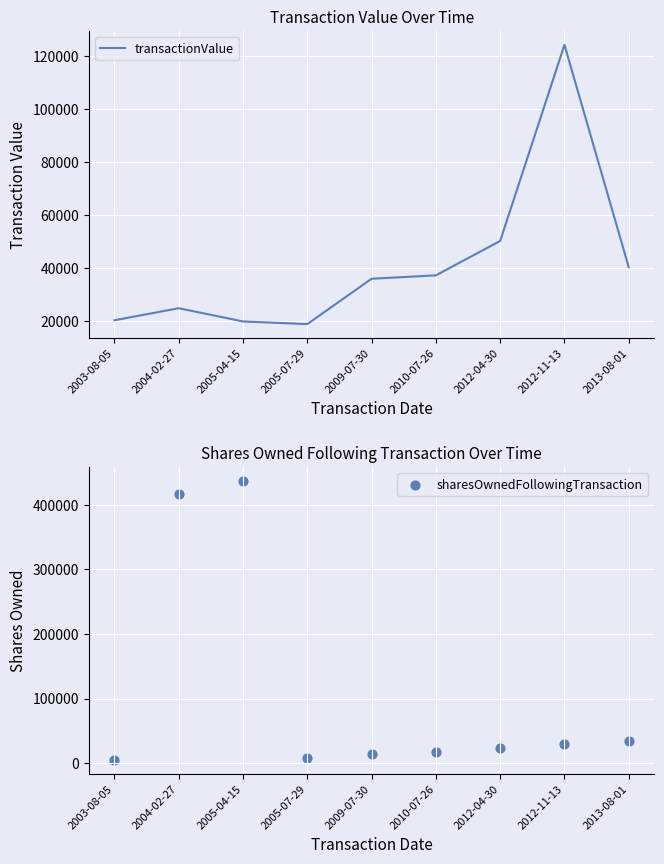

Which series has the largest Y range (max minus min)?

sharesOwnedFollowingTransaction